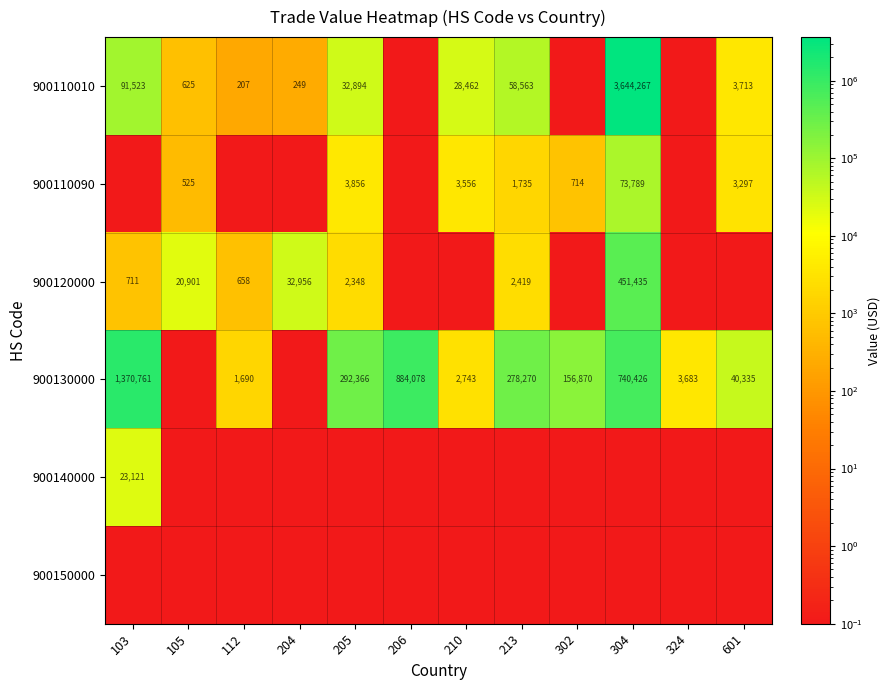

What is the sum of the 900110090 values at 210 and 205?

7412.0